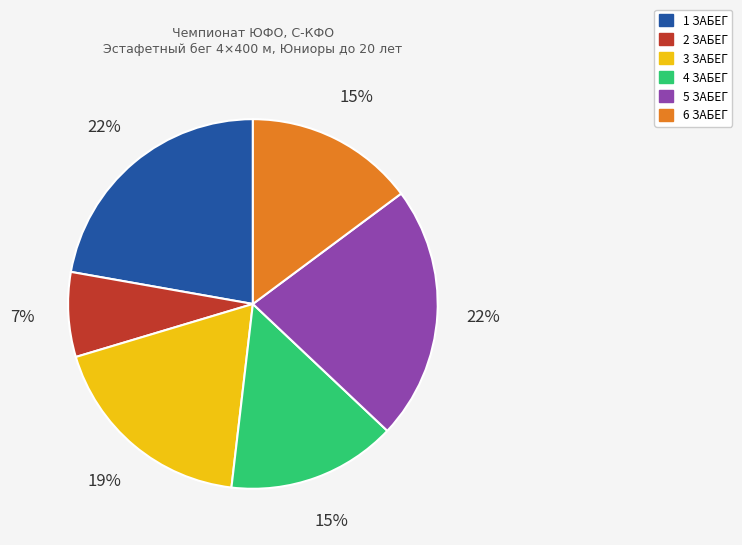

What percentage is the 1 ЗАБЕГ slice, to the nearest percent?

22%